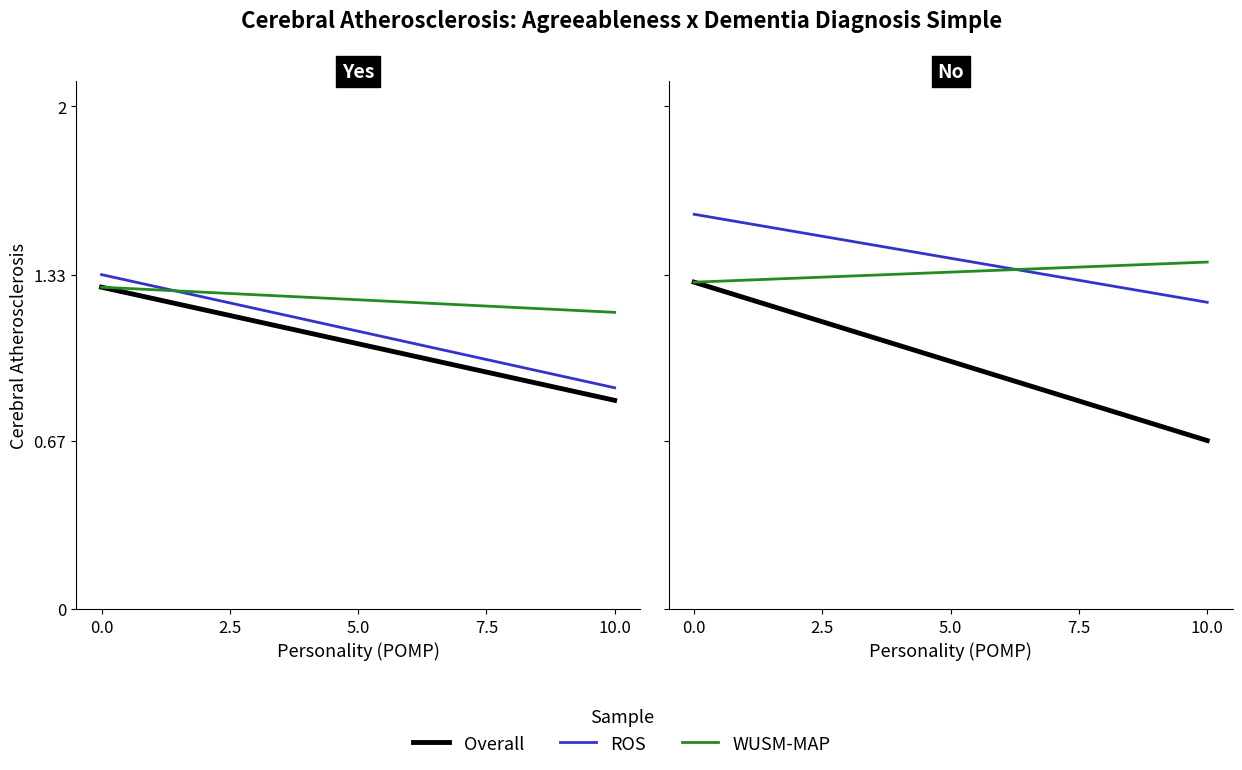

Rank the series at 10.0 from highest to lowest value.

WUSM-MAP, ROS, Overall